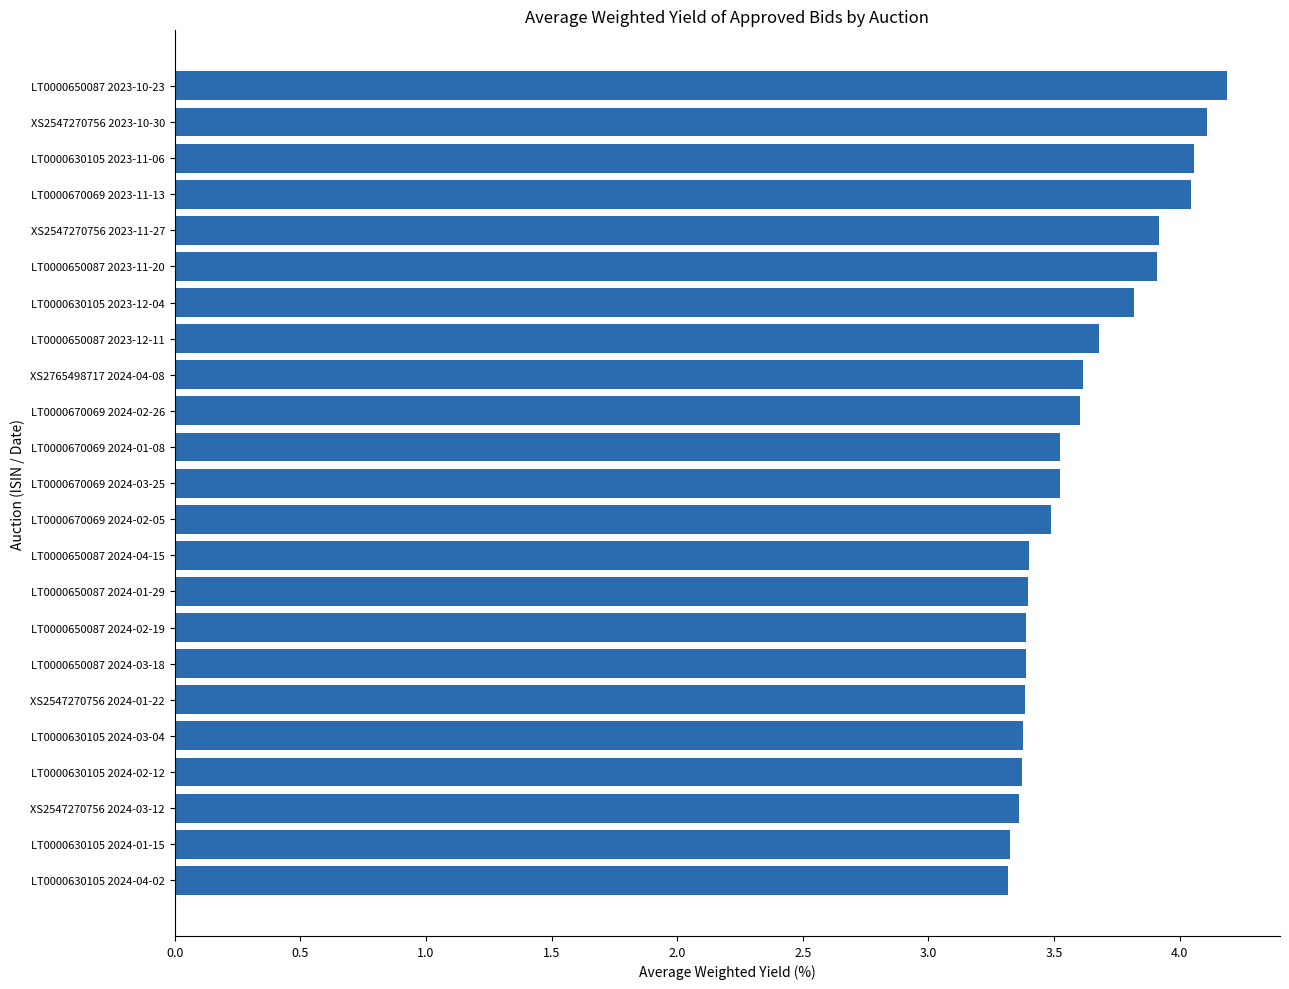

The chart shows a value of 3.4 at LT0000630105 2024-03-04. True or false?

True